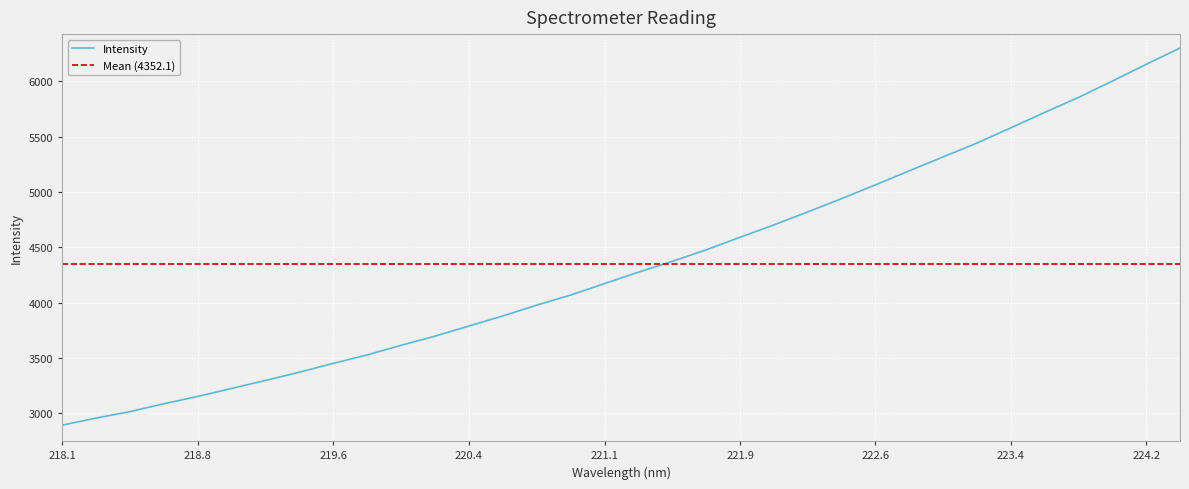

At which label does the data first exceed 4275?

221.3083